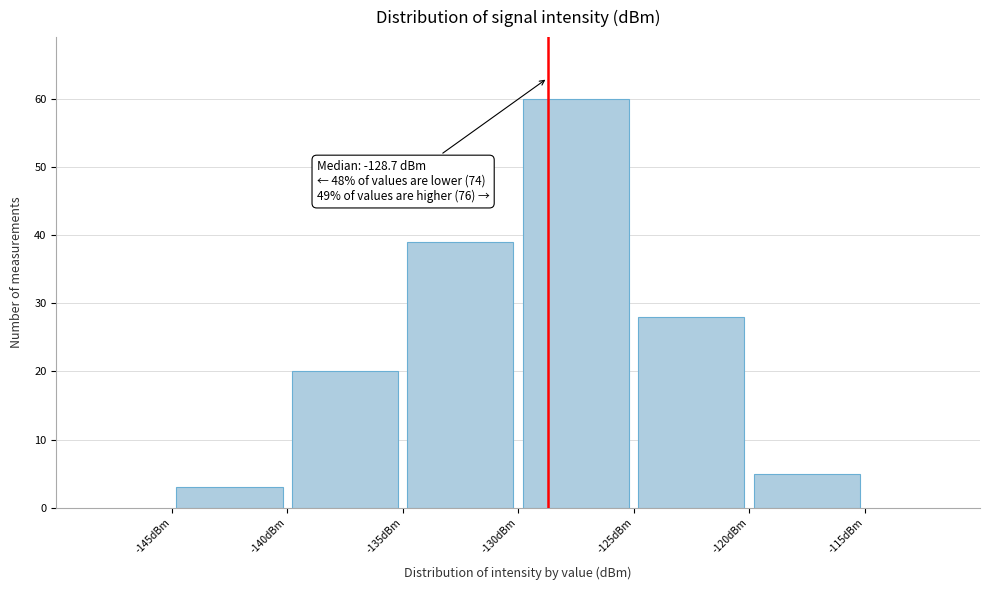

Over which range of the x-axis is the bar tallest?

-130 to -125